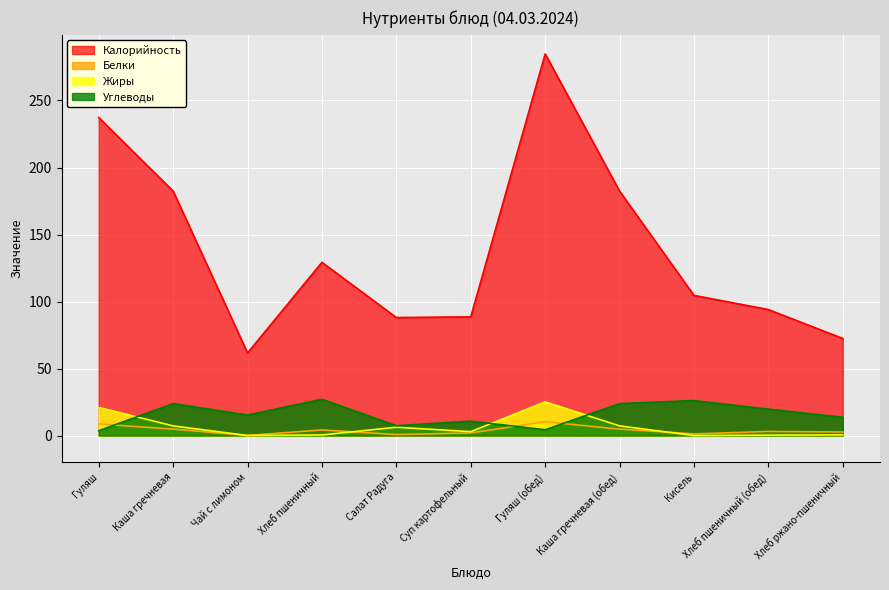

How many times do Жиры and Углеводы cross each other?

3